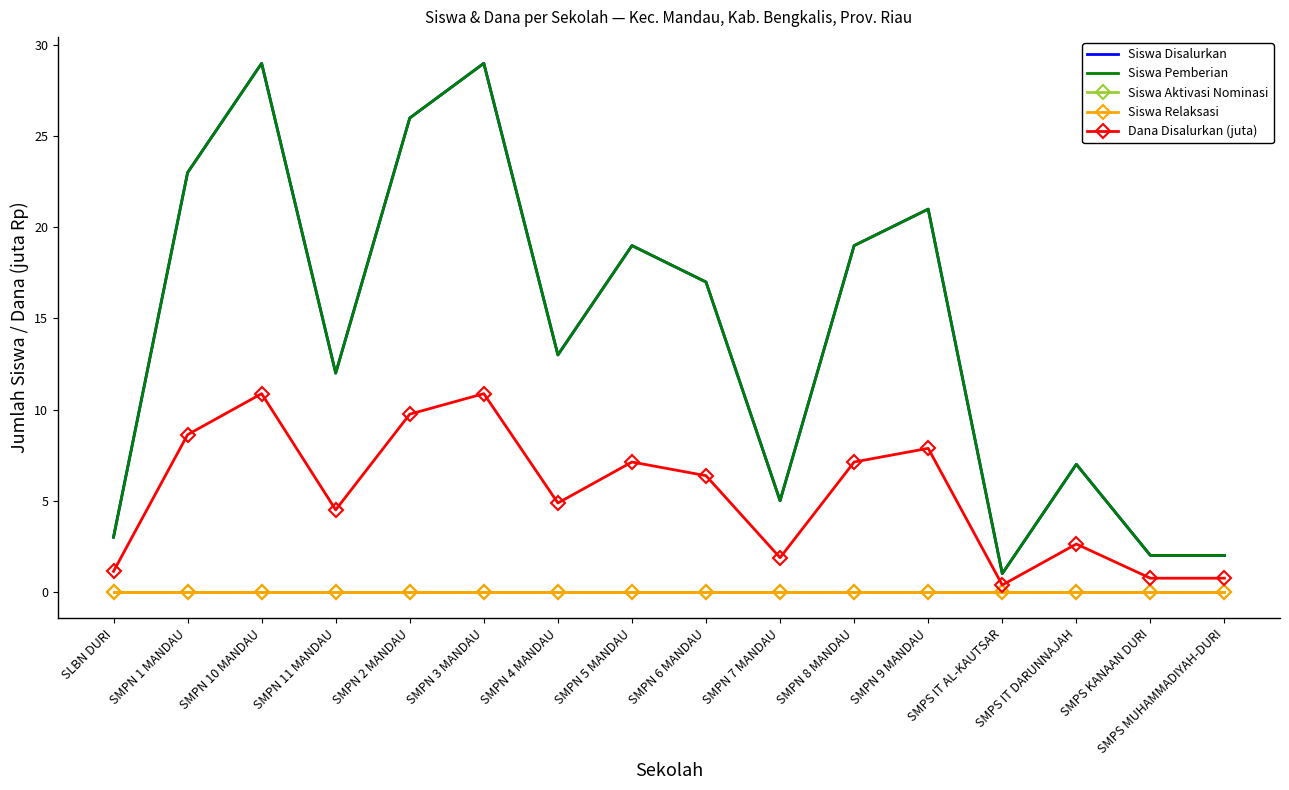

Is the value of Siswa Aktivasi Nominasi at SMPN 4 MANDAU greater than the value of Siswa Relaksasi at SMPN 2 MANDAU?

No